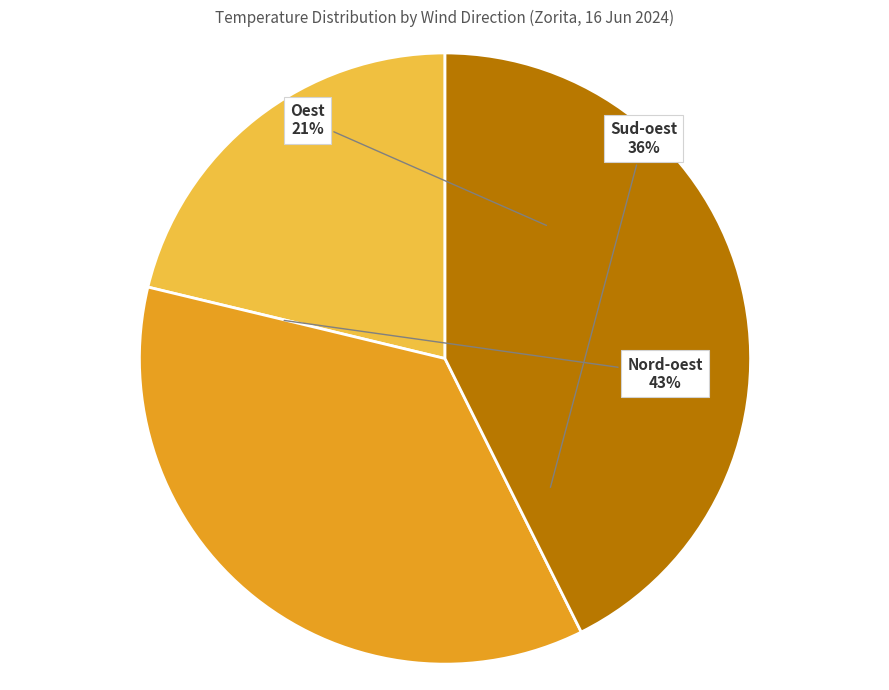

True or false: 10:00 accounts for 1% of the total.

False